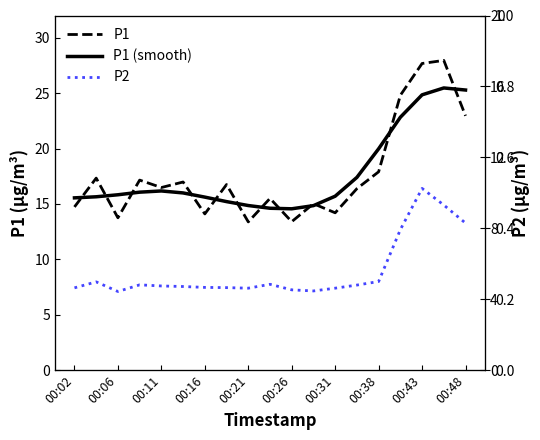

What is the difference between the P2 values at 11 and 12?

0.2